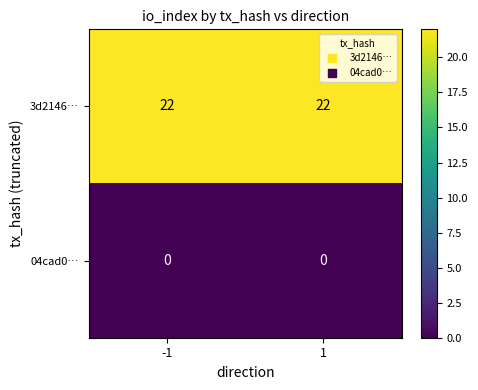

What is the total value across all series at 1?

22